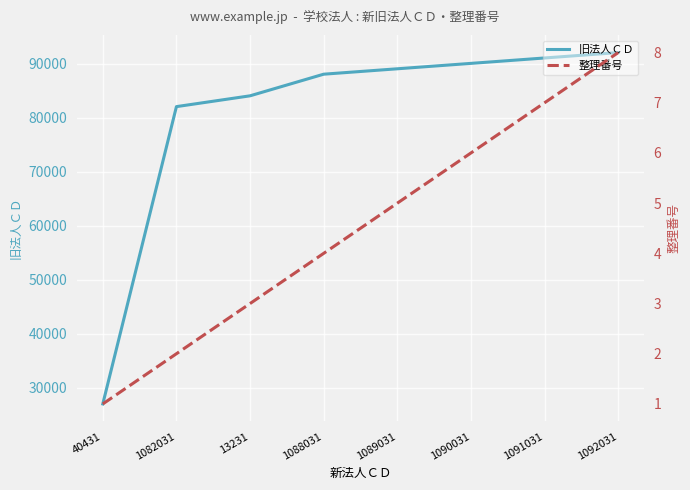

Between 1091031 and 40431, which is larger?

1091031